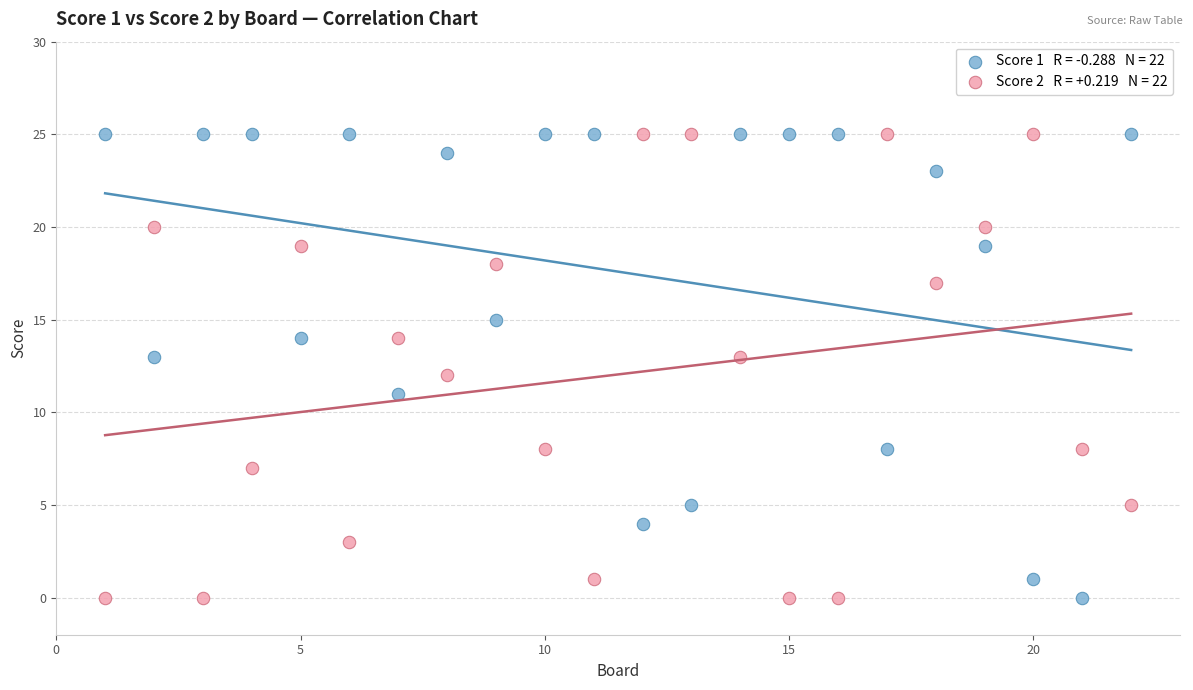

Across all data points, what is the range of Y values (max minus min)?

25